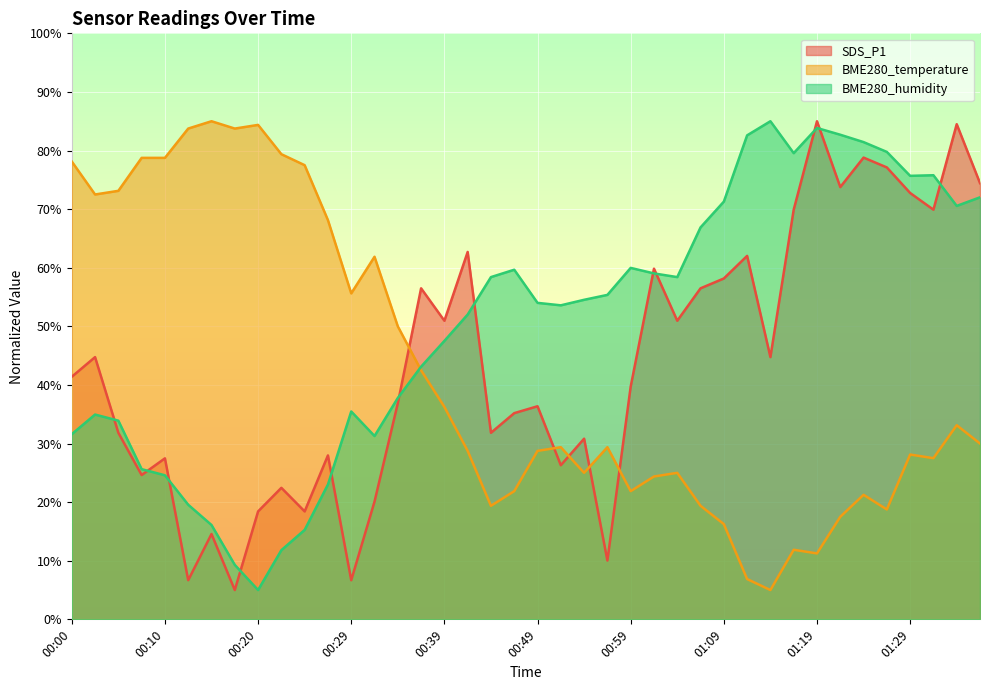

What are all the series names shown in the legend?

SDS_P1, BME280_temperature, BME280_humidity